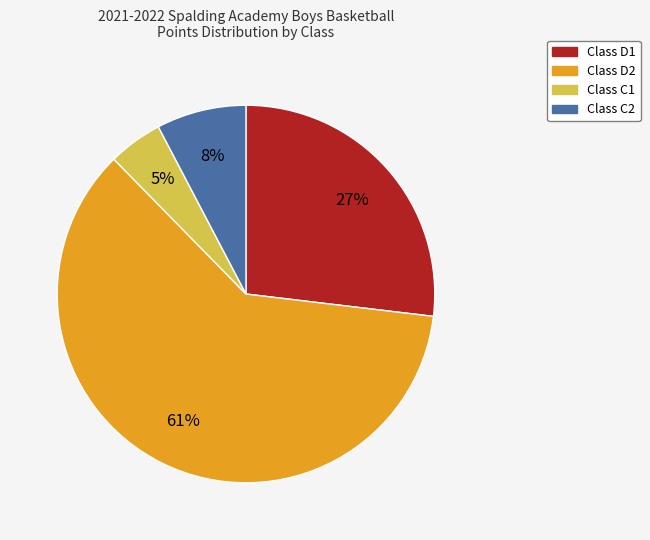

To the nearest percent, what is the average slice percentage?

25%